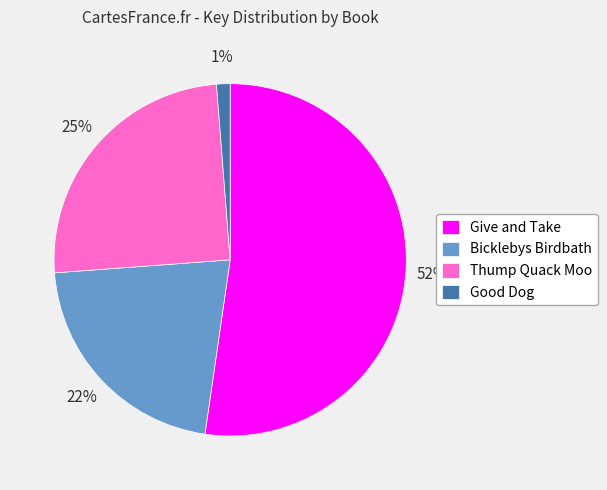

To the nearest percent, what is the combined percentage of Thump Quack Moo and Give and Take?

77%